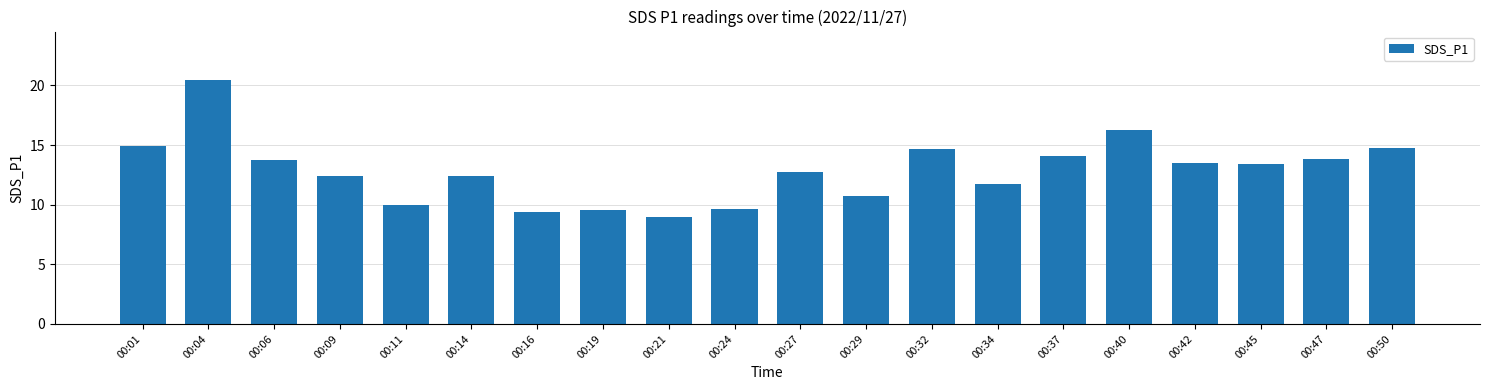

Reading left to right, transcribe all the data shown in this chart.

14.9	20.4	13.7	12.4	10.0	12.4	9.4	9.6	9.0	9.6	12.7	10.7	14.7	11.7	14.1	16.3	13.5	13.4	13.8	14.7